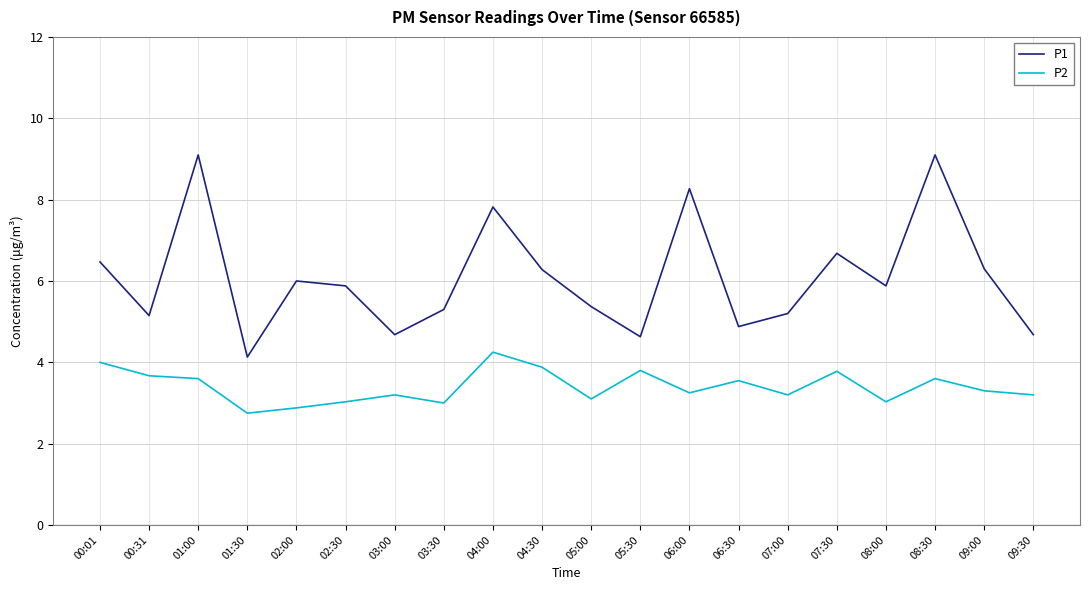

Which series has the largest total across all categories?

P1